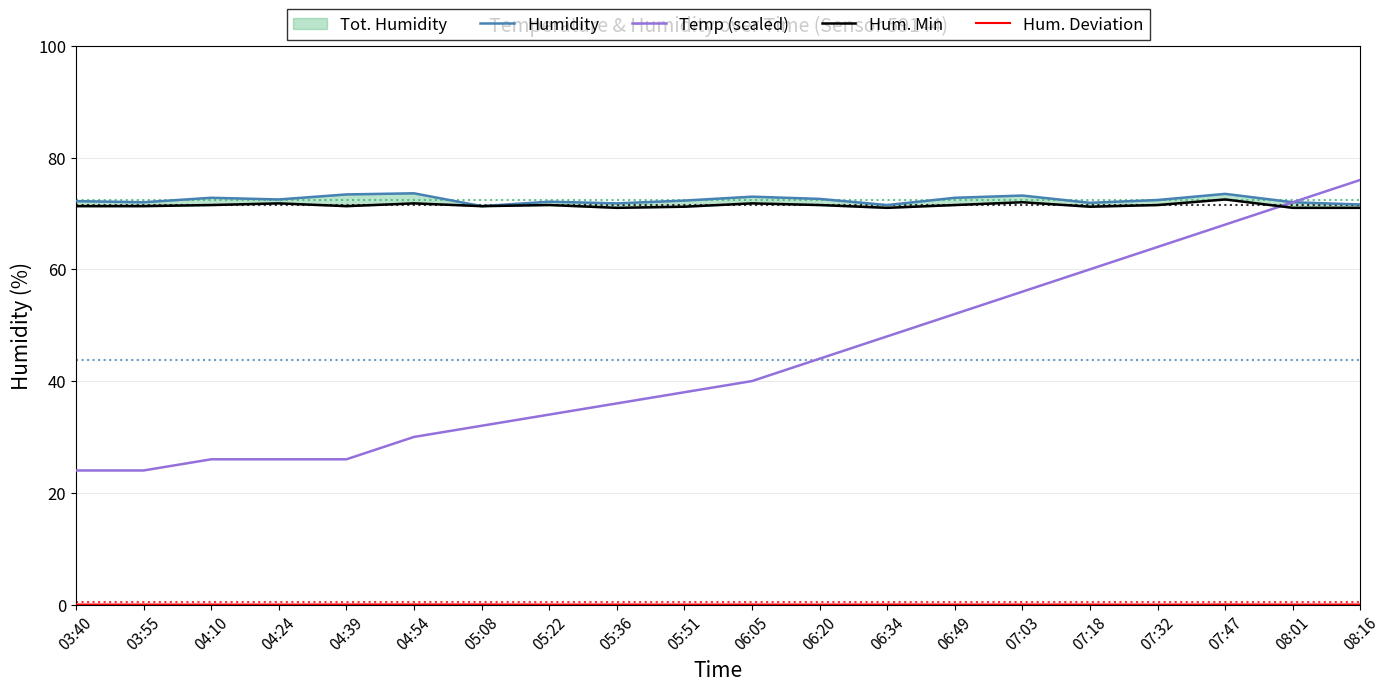

Where does the Temp (scaled) series first go above 40?

06:20